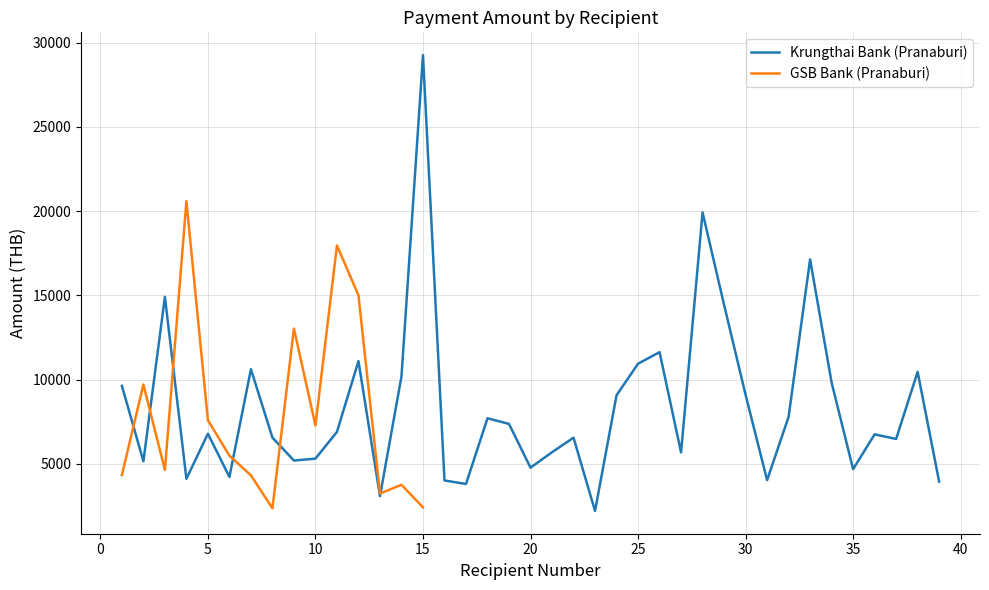

What is the change in value from 21 to 28?

+14227.1